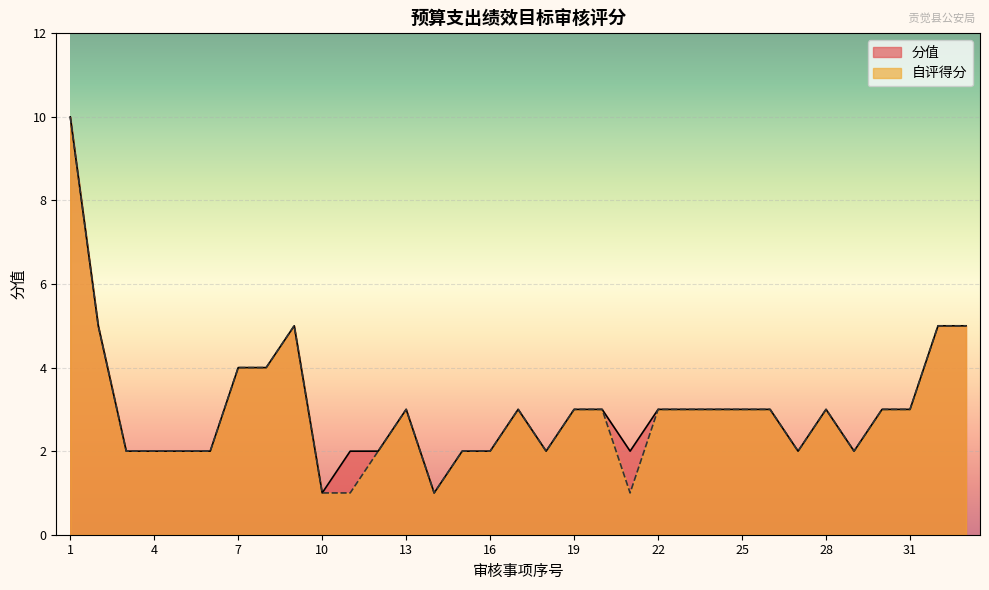

At which label is 自评得分 closest to 5?

2